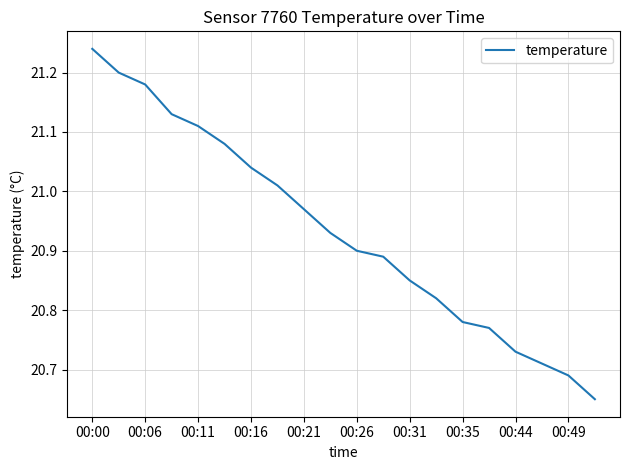

What is the difference between the maximum and minimum values?

0.6